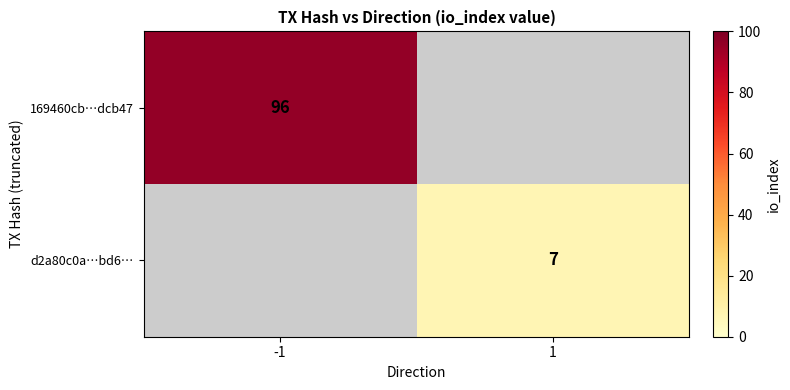

The 169460cb…dcb47 series shows 96 at -1. True or false?

True